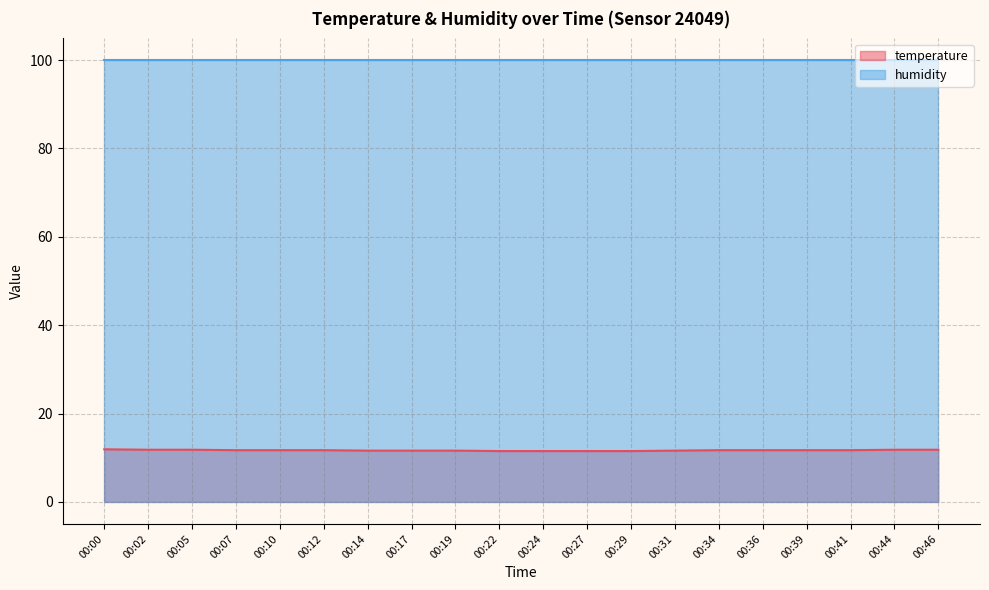

The value at 00:31 is 11.6. True or false?

True